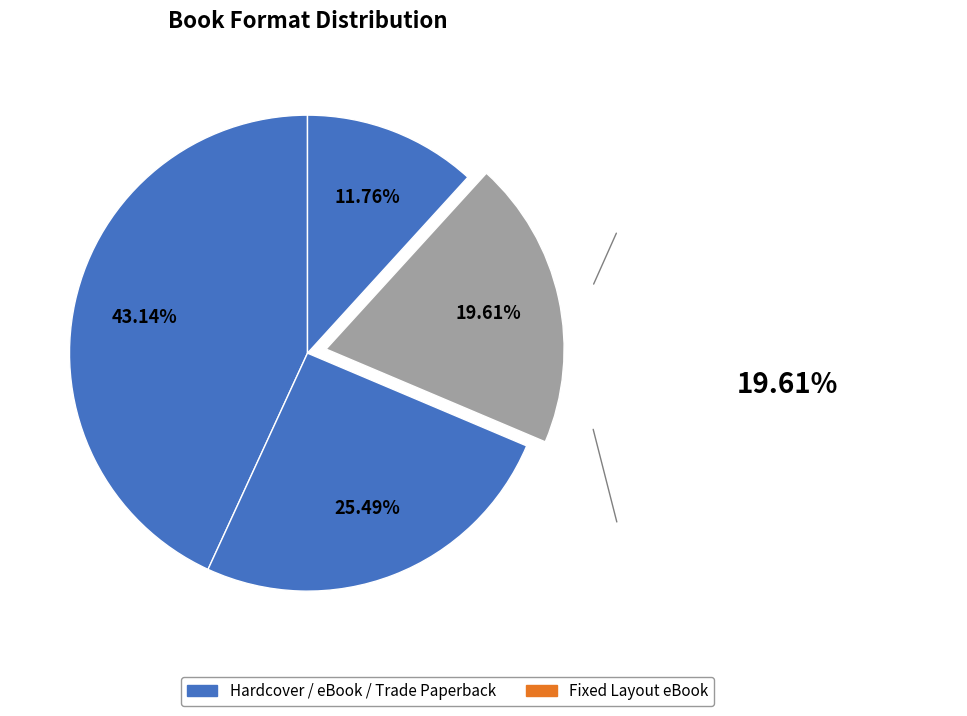

To the nearest percent, what is the average slice percentage?

25%